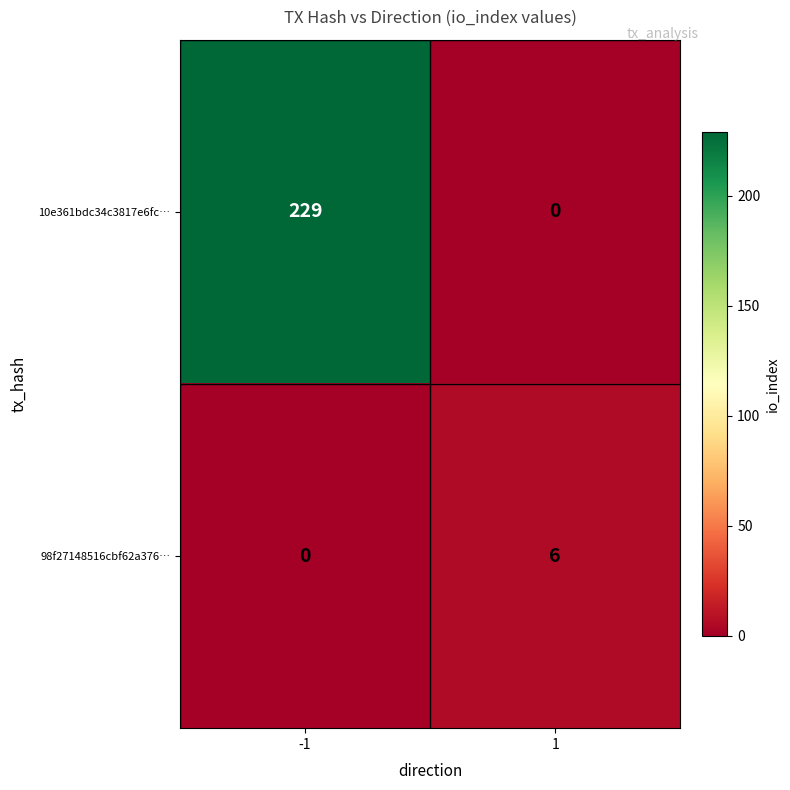

True or false: 10e361bdc34c3817e6fc… has a value of 229 at -1.

True